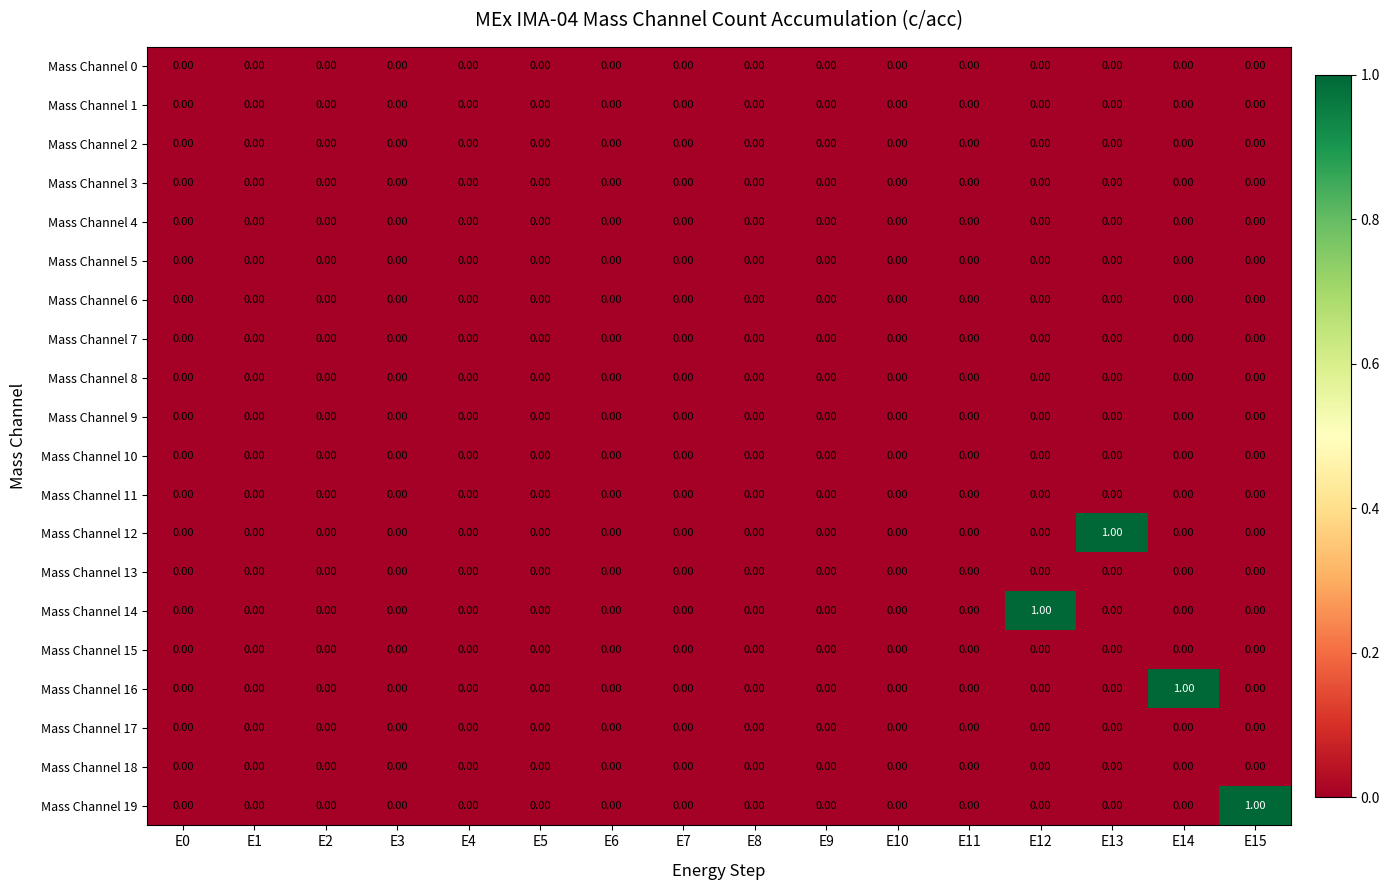

Between E6 and E15, which series saw the biggest shift?

Mass Channel 19